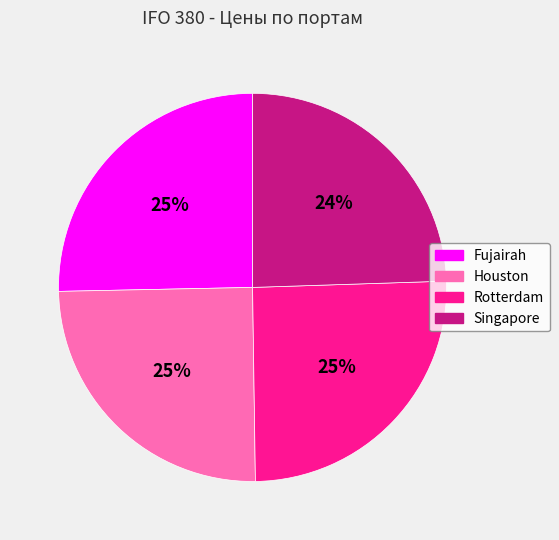

To the nearest percent, what is the difference between the largest and smallest slice percentages?

1%